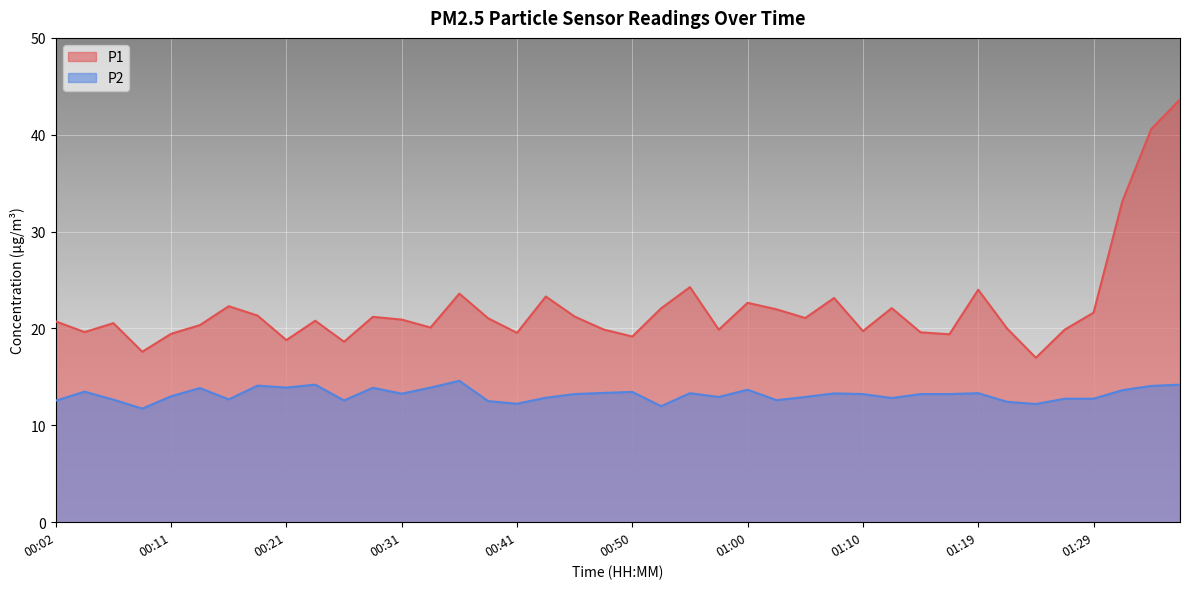

Between 00:53 and 00:21, which is larger?

00:53